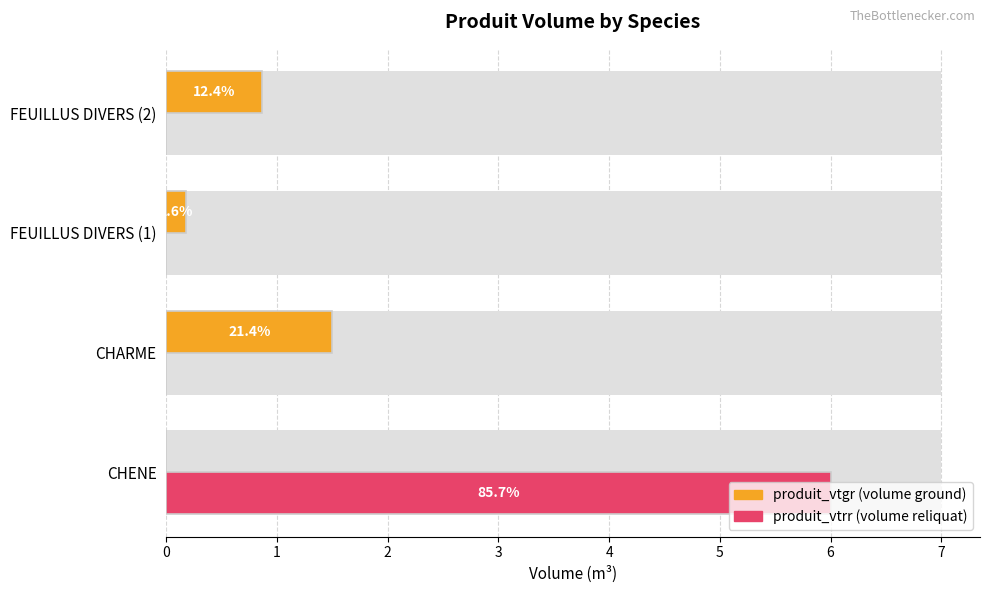

Rank the series by their average value, from highest to lowest.

produit_vtrr, produit_vtgr